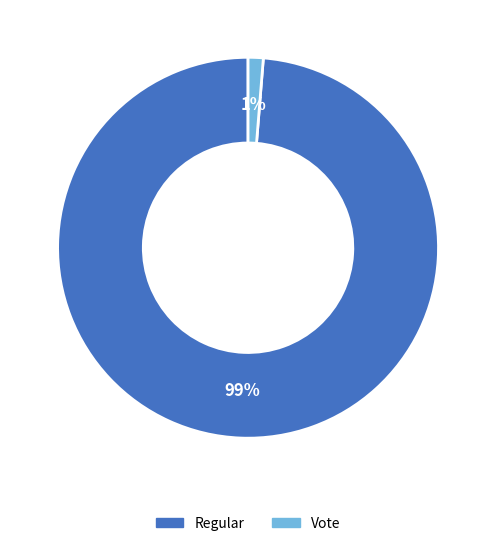

To the nearest percent, what is the combined percentage of Regular and Vote?

100%